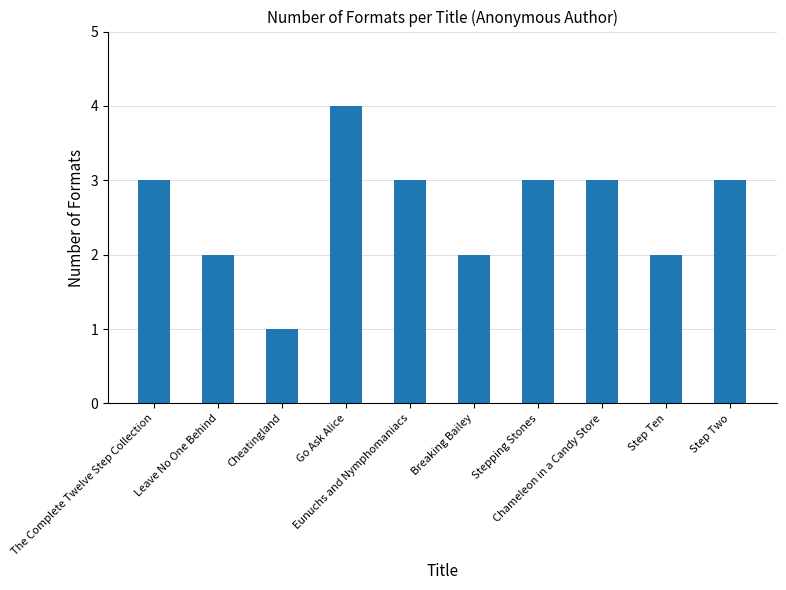

What is the average value?

3